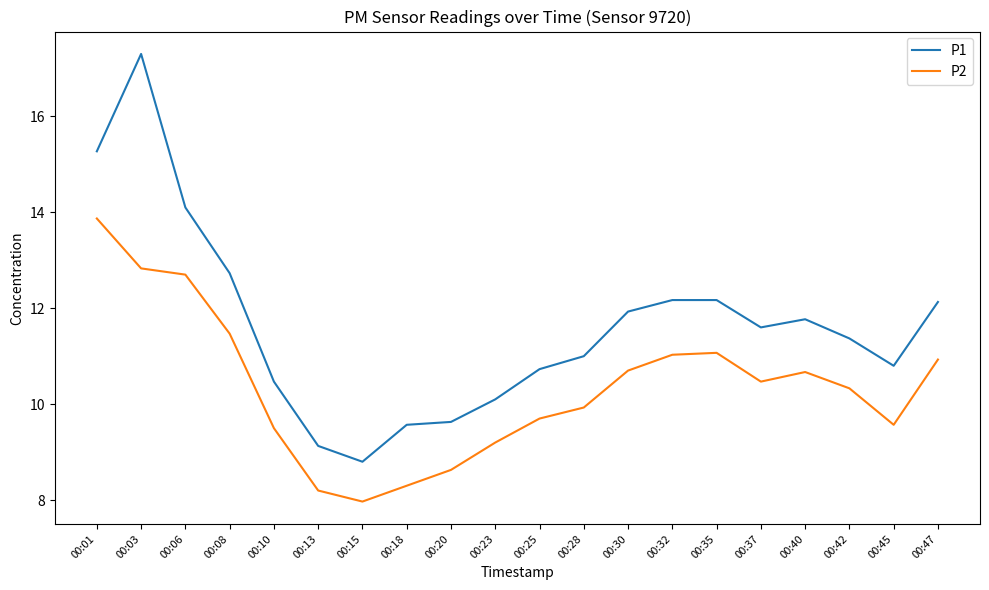

Does the chart display data point markers on the line(s)?

No